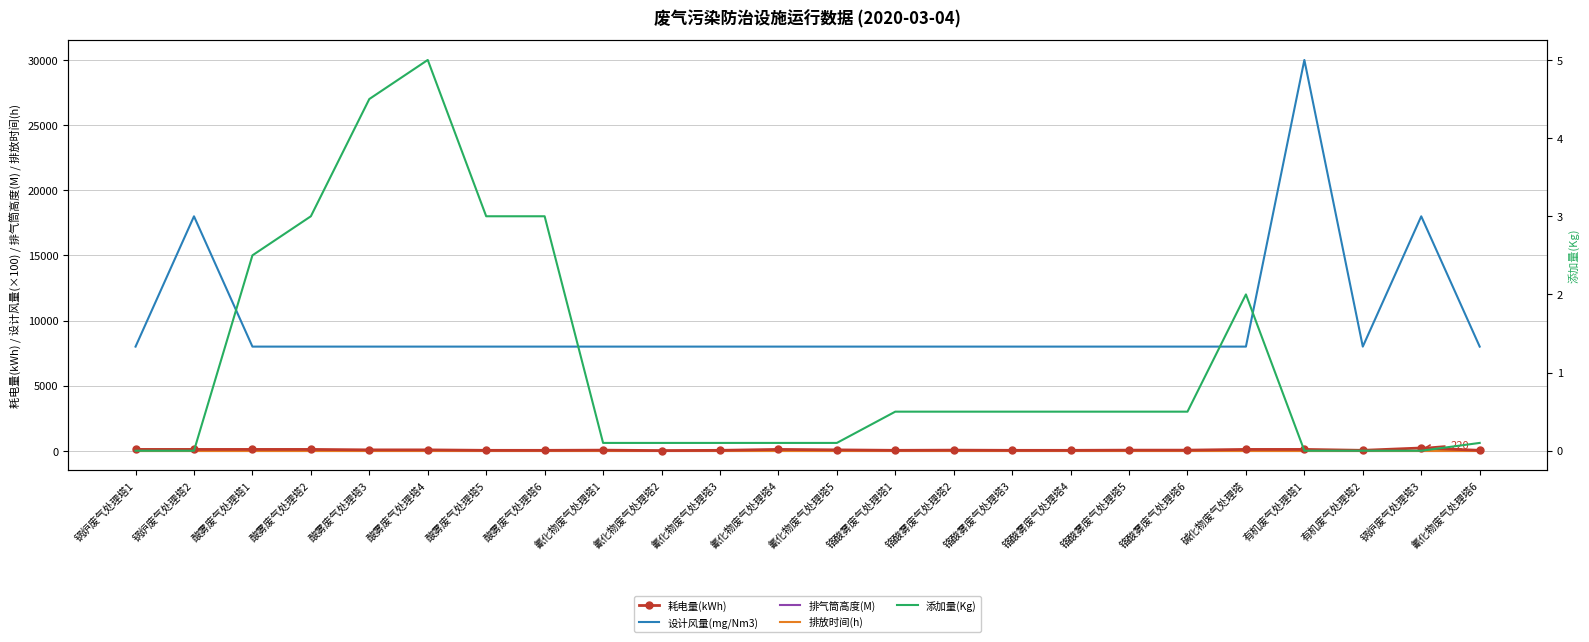

True or false: 设计风量(mg/Nm3) and 添加量(Kg) intersect in this chart.

False